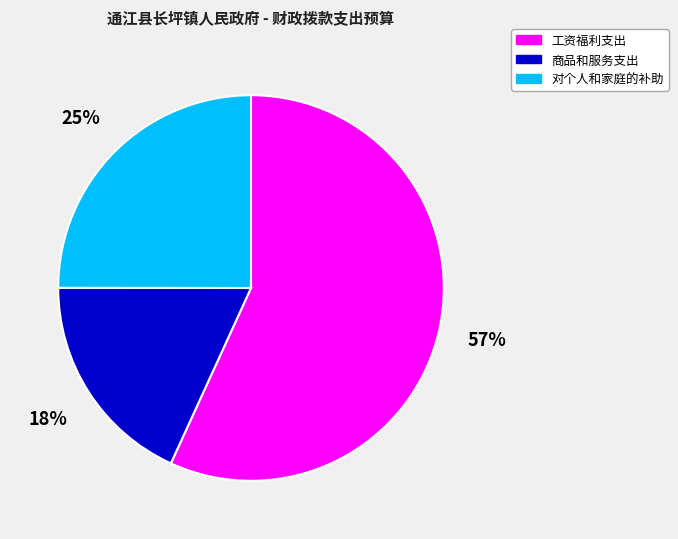

True or false: 工资福利支出 accounts for 57% of the total.

True